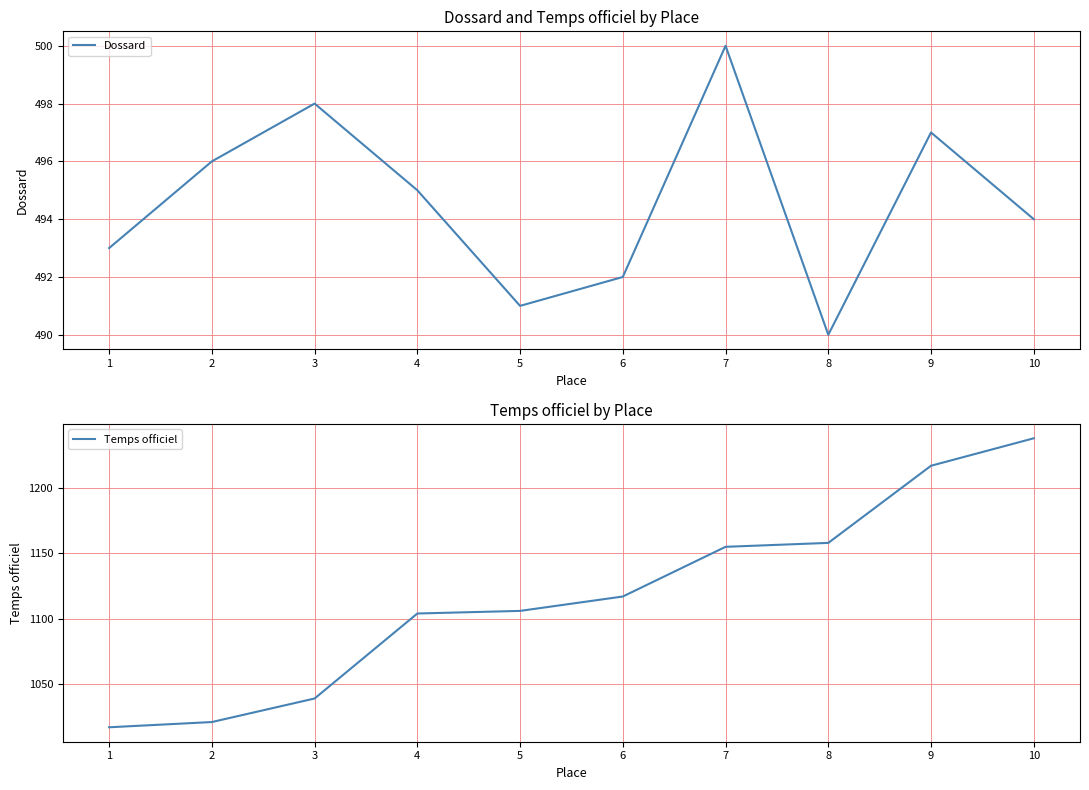

Which category has the highest value across all series?

10